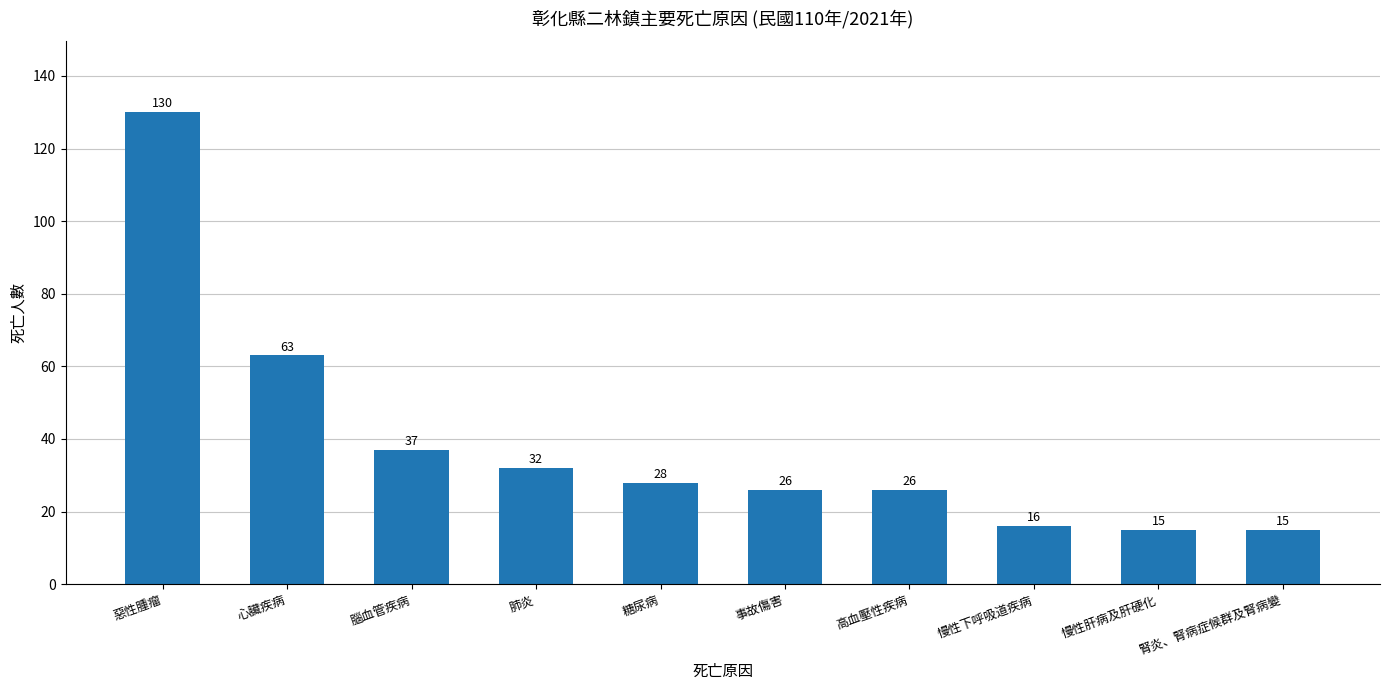

The value at 糖尿病 is 28. True or false?

True